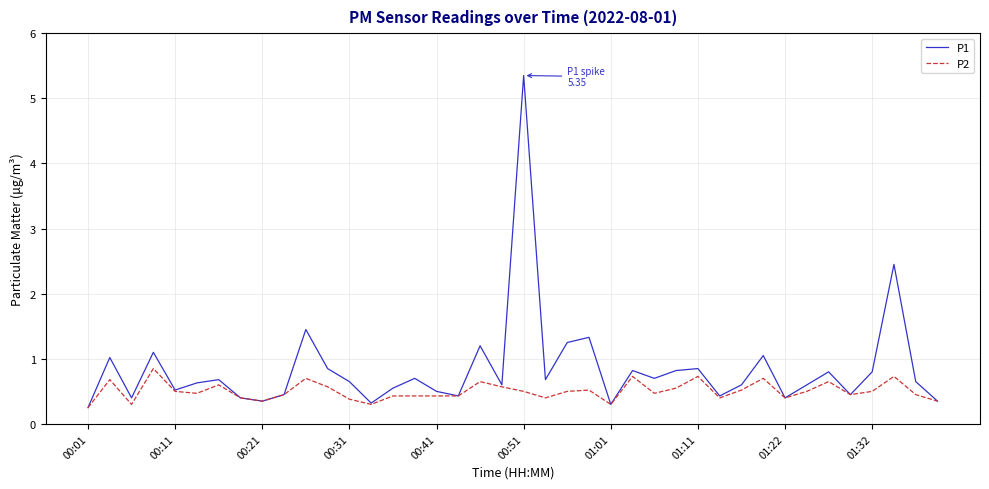

Which series has the widest spread of values?

P1